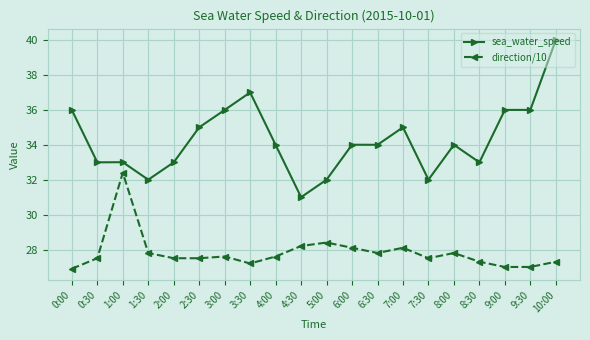

Which label corresponds to the largest value in the chart?

10:00